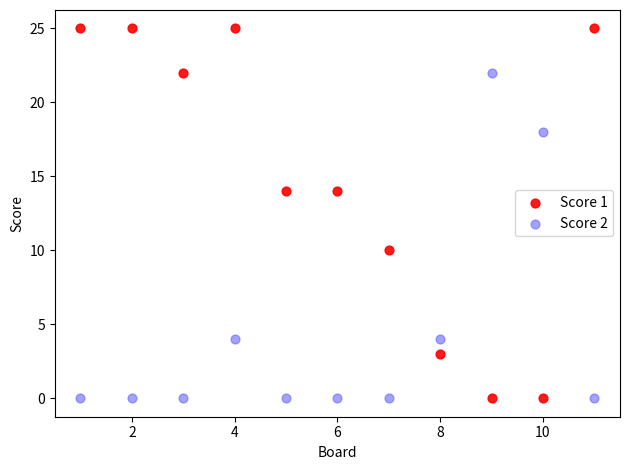

Across all data points, what is the range of X values (max minus min)?

10